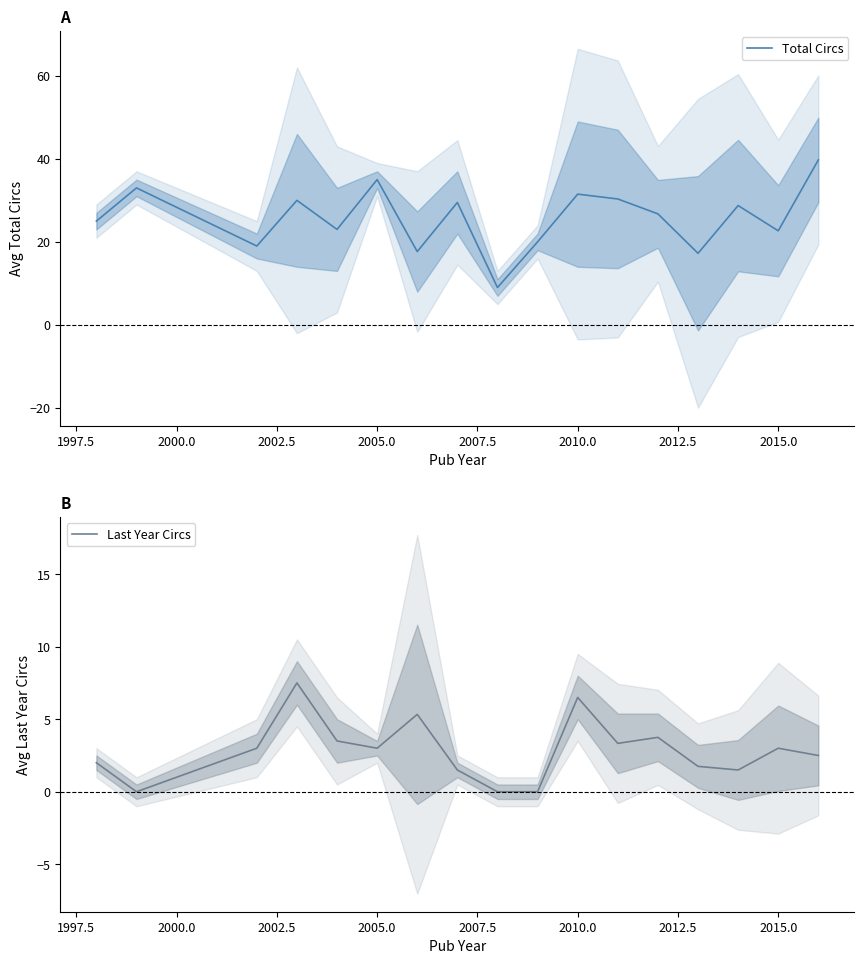

Which series has the largest total across all categories?

Total Circs